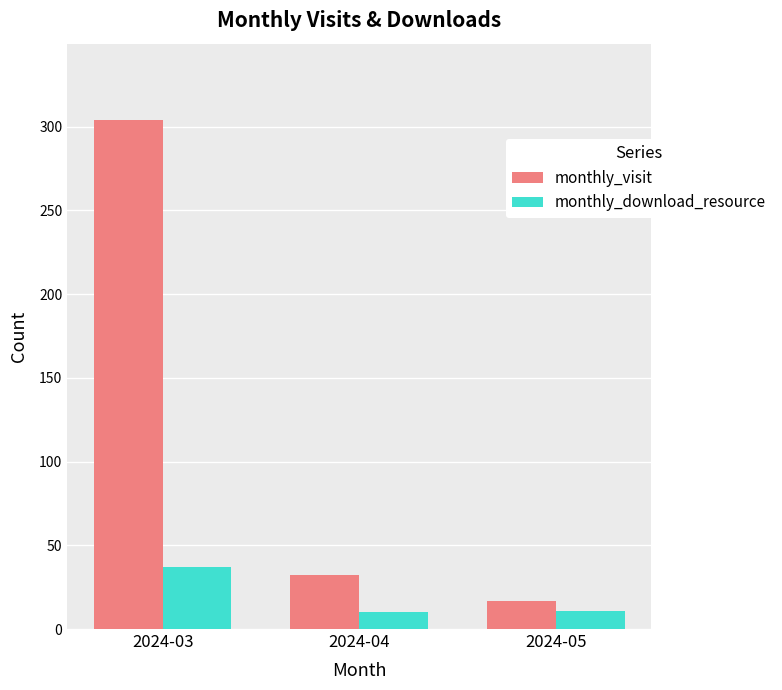

What is the greatest value displayed?

304